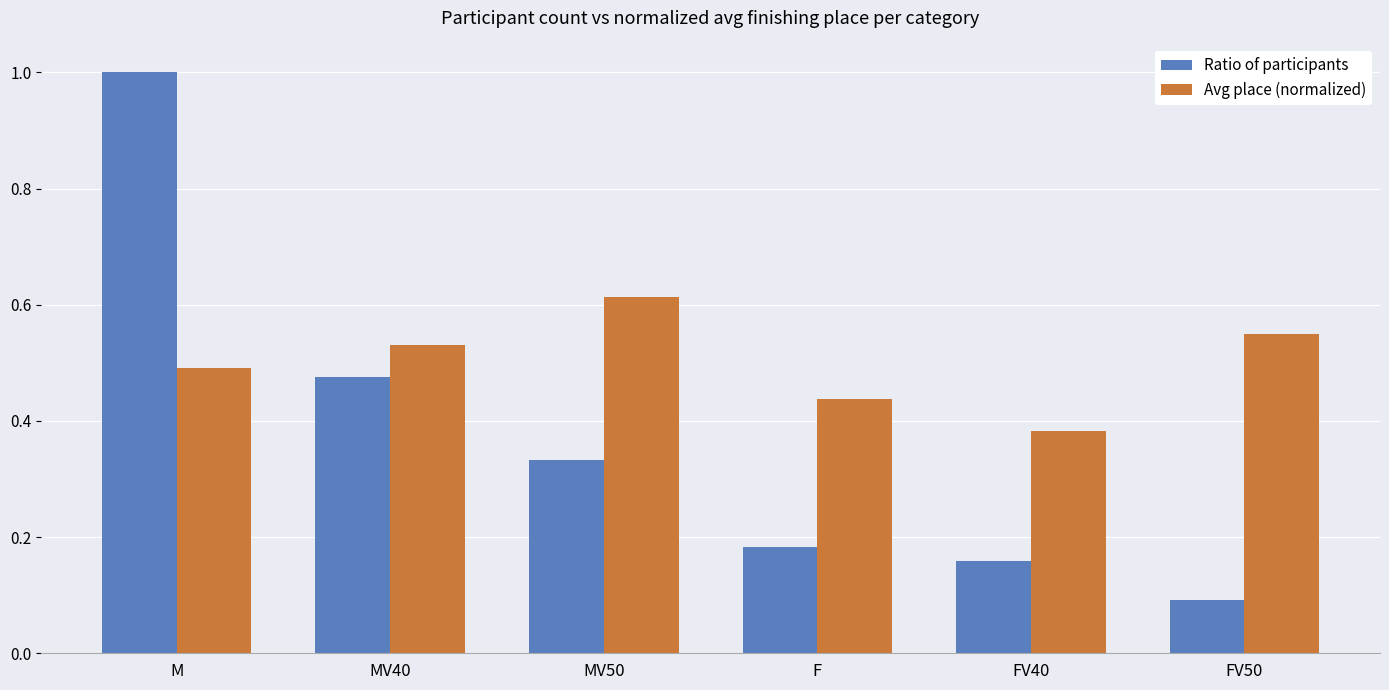

What are all the series names shown in the legend?

Ratio of participants, Avg place (normalized)